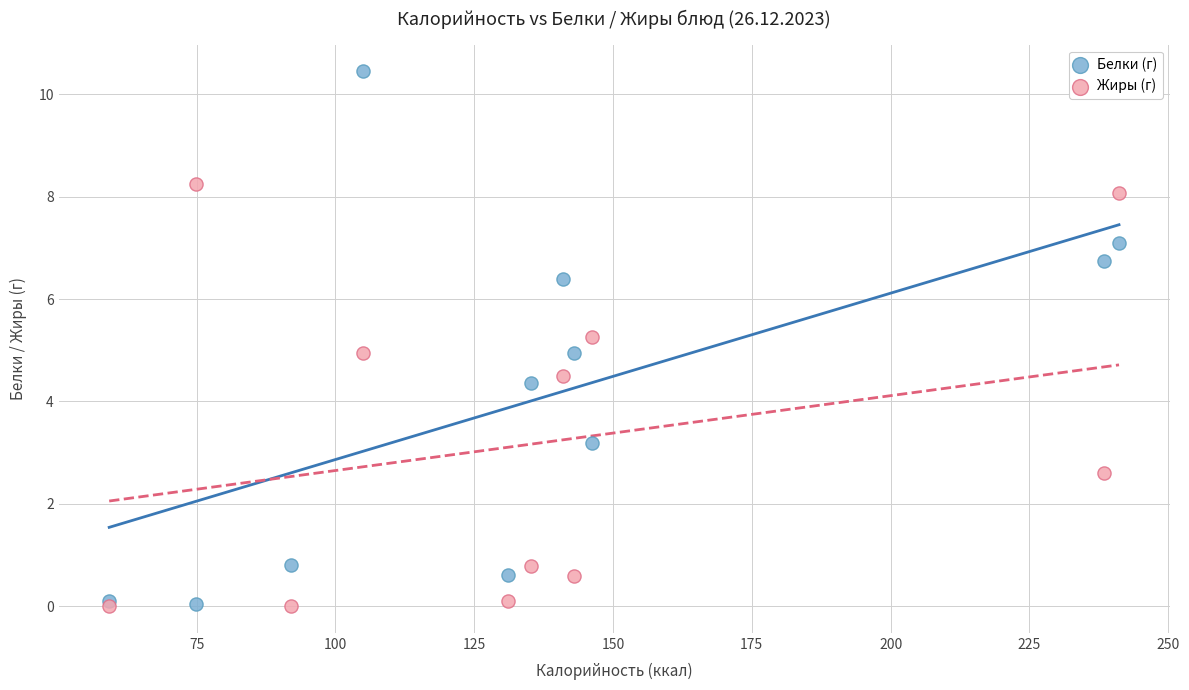

In the Жиры (г) series, what Y value is closest to 4?

4.5